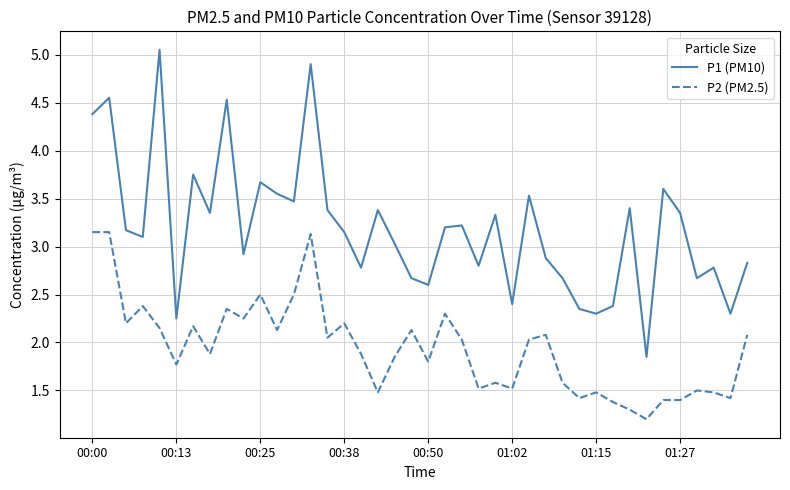

Which series has the widest spread of values?

P1 (PM10)